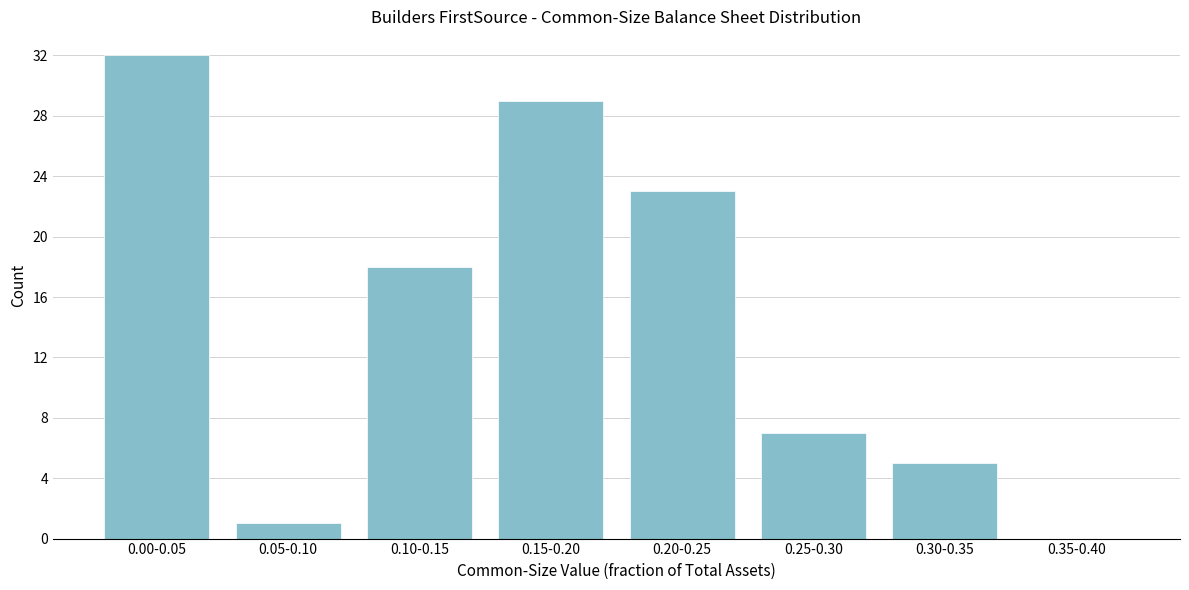

Reading left to right, list all the values displayed in this chart.

0.00-0.05=32	0.05-0.10=1	0.10-0.15=18	0.15-0.20=29	0.20-0.25=23	0.25-0.30=7	0.30-0.35=5	0.35-0.40=0